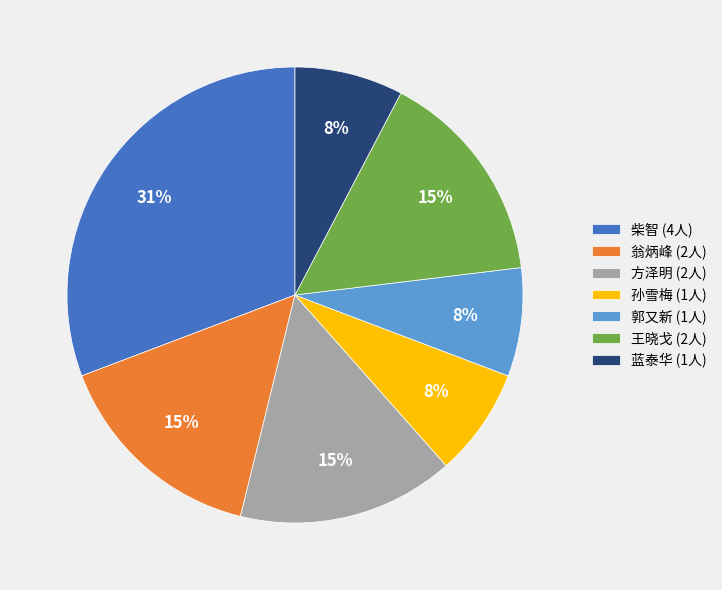

How many segments does this pie chart have?

7